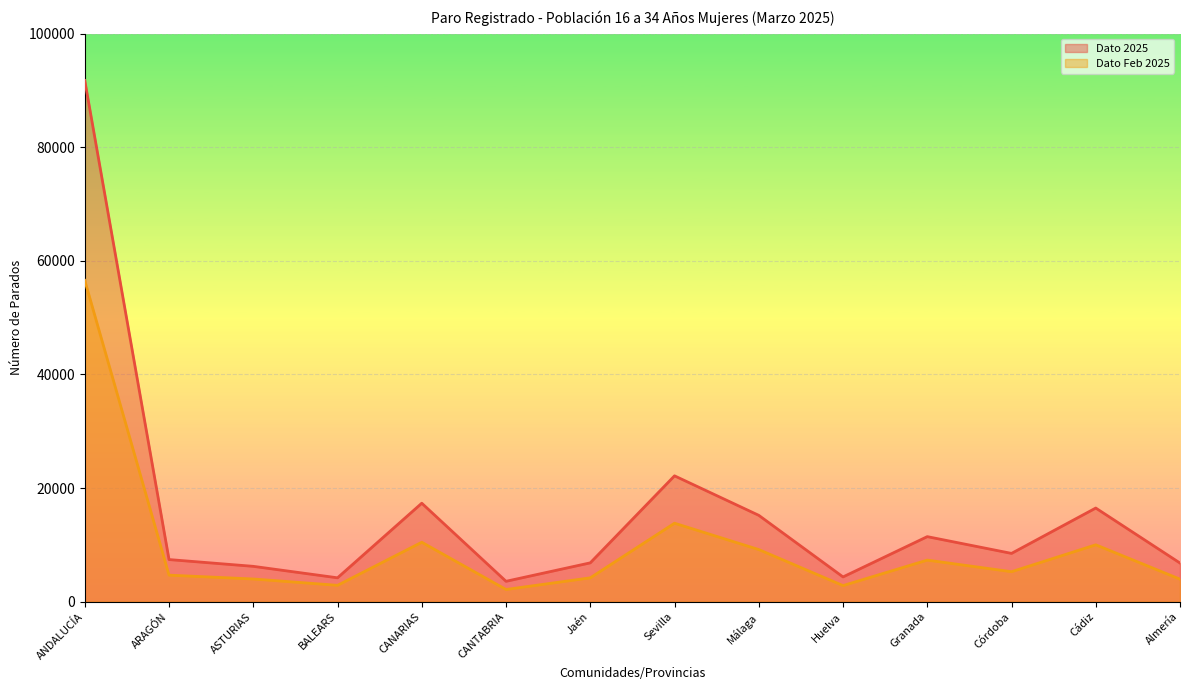

At which label does Dato 2025 reach its minimum?

CANTABRIA